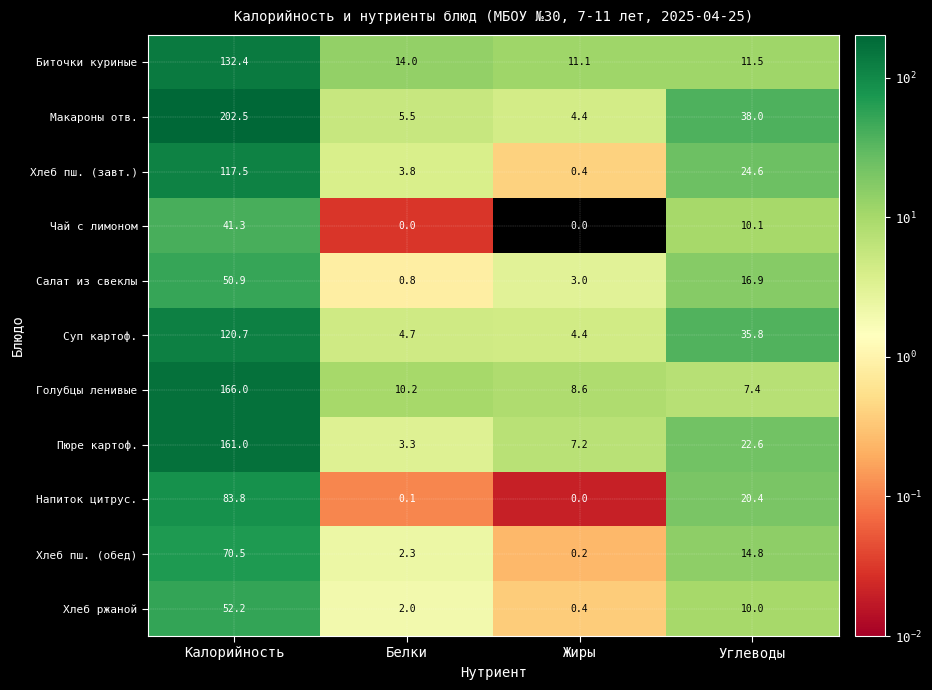

The Чай с лимоном series shows 10.1 at Углеводы. True or false?

True